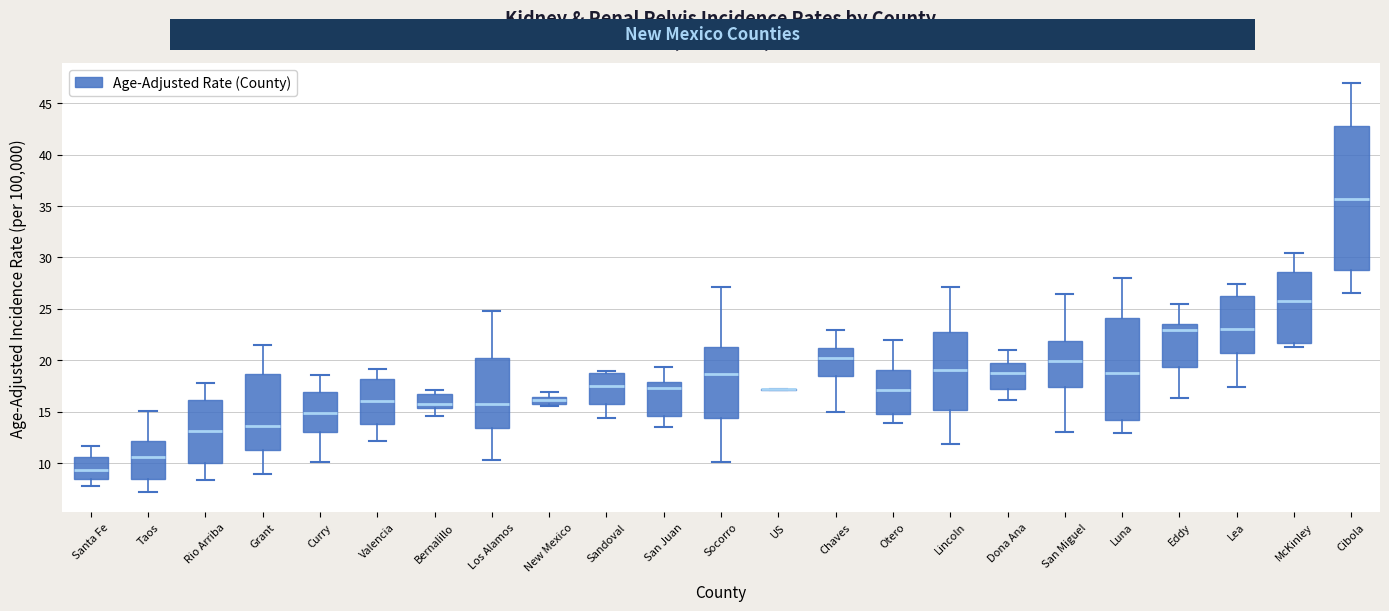

Comparing the boxes themselves (not the whiskers), which one is the tallest?

Cibola